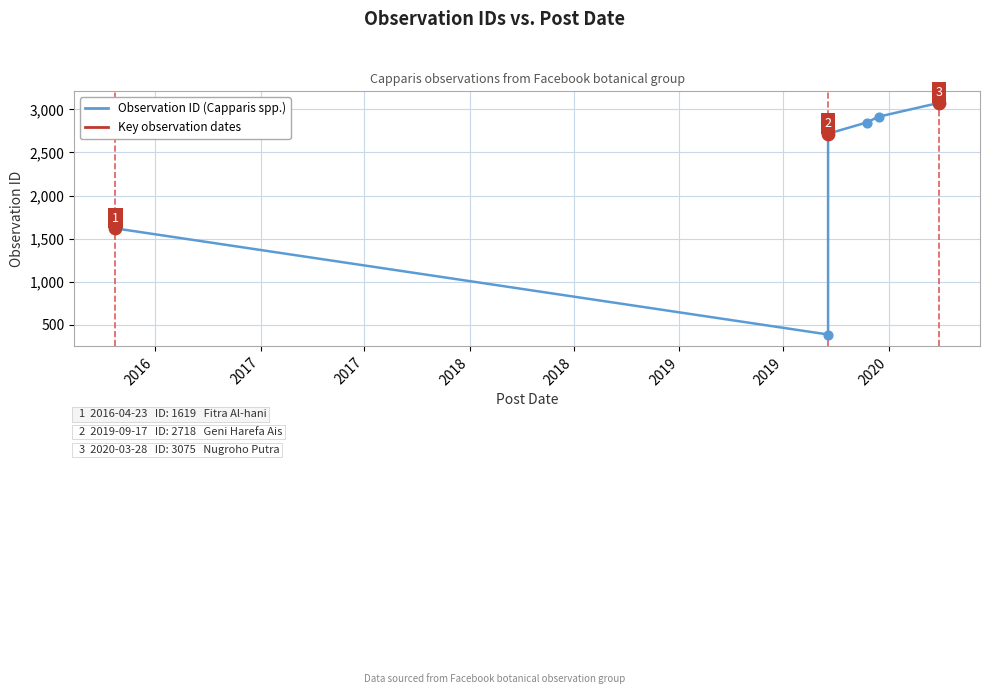

Between 2018 and 2017, which is larger?

2018